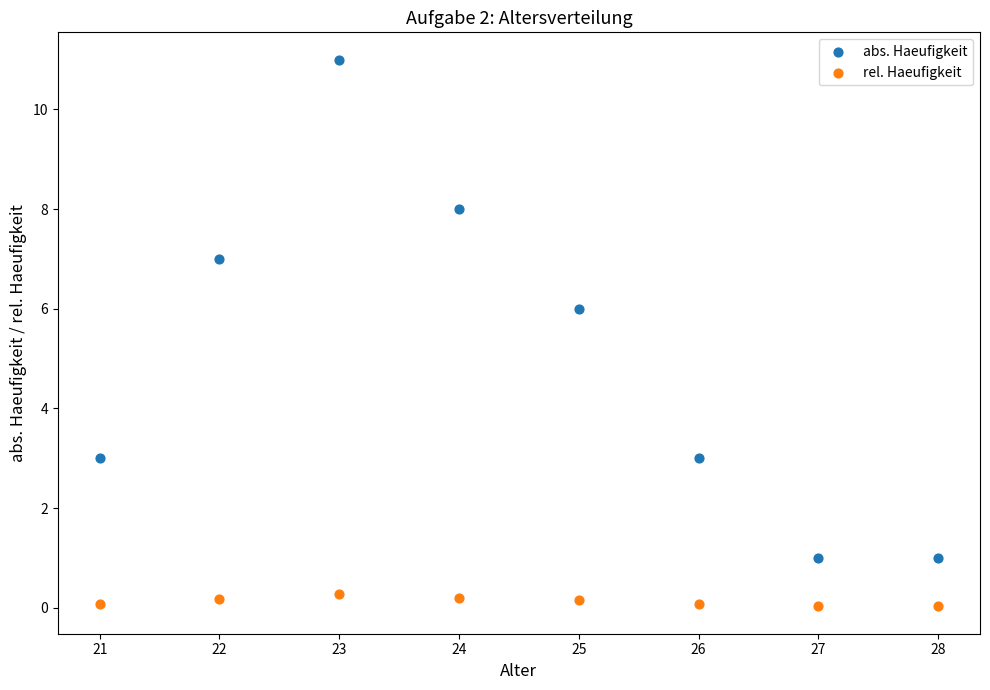

Which series contains the highest Y value?

abs. Haeufigkeit